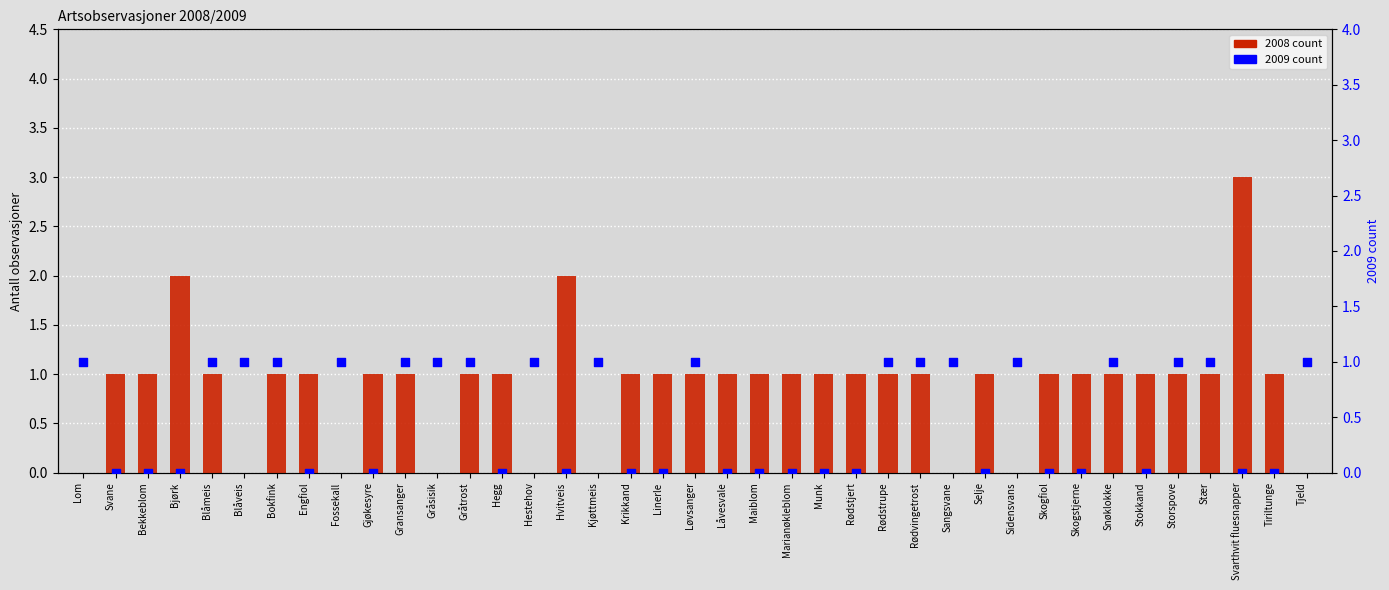

What are all the series names shown in the legend?

2008, 2009